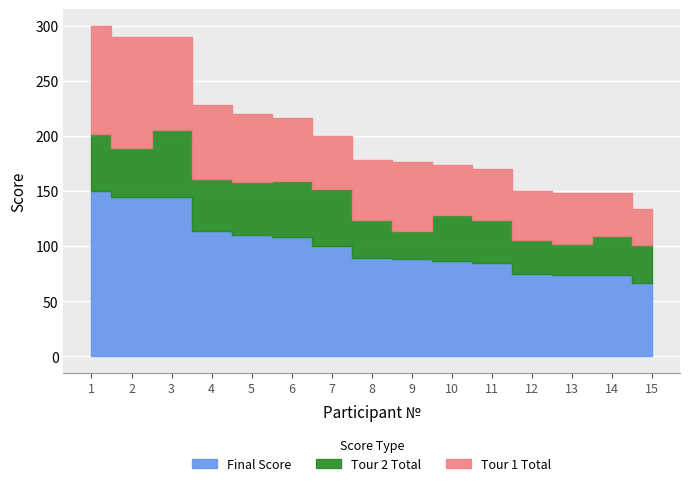

Does the chart display data point markers on the line(s)?

No